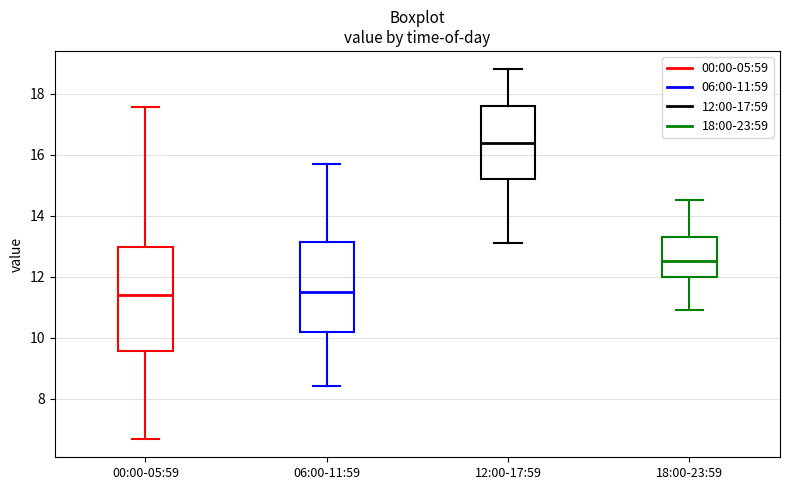

Reading left to right, read every box against the y-axis: the position of its median line, the range the box covers, and the ends of its whiskers. The values are not printed on the chart, so give them approximately, as read against the axis.

00:00-05:59: median 11.4, box 9.6 to 13.0, whiskers 6.6 to 17.6
06:00-11:59: median 11.6, box 10.2 to 13.2, whiskers 8.4 to 15.8
12:00-17:59: median 16.4, box 15.2 to 17.6, whiskers 13.2 to 18.8
18:00-23:59: median 12.6, box 12.0 to 13.4, whiskers 11.0 to 14.6